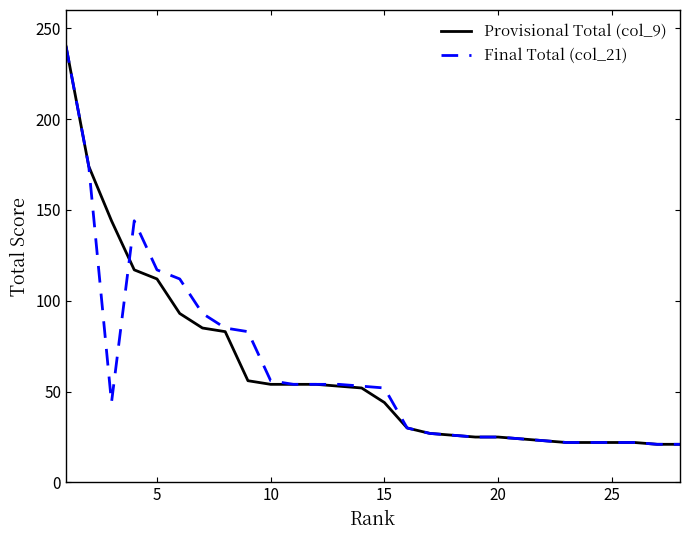

What are all the series names shown in the legend?

Provisional Total (col_9), Final Total (col_21)